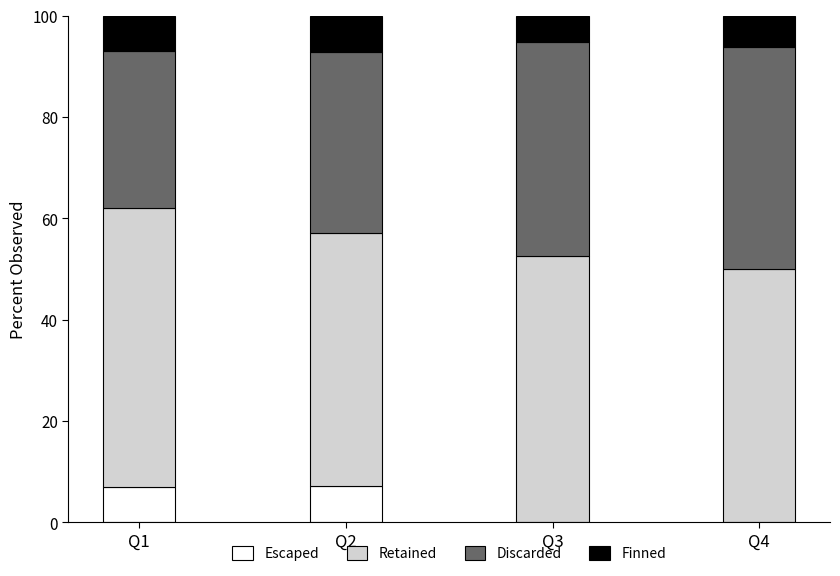

What is the total value across all series at Q3?

100.0